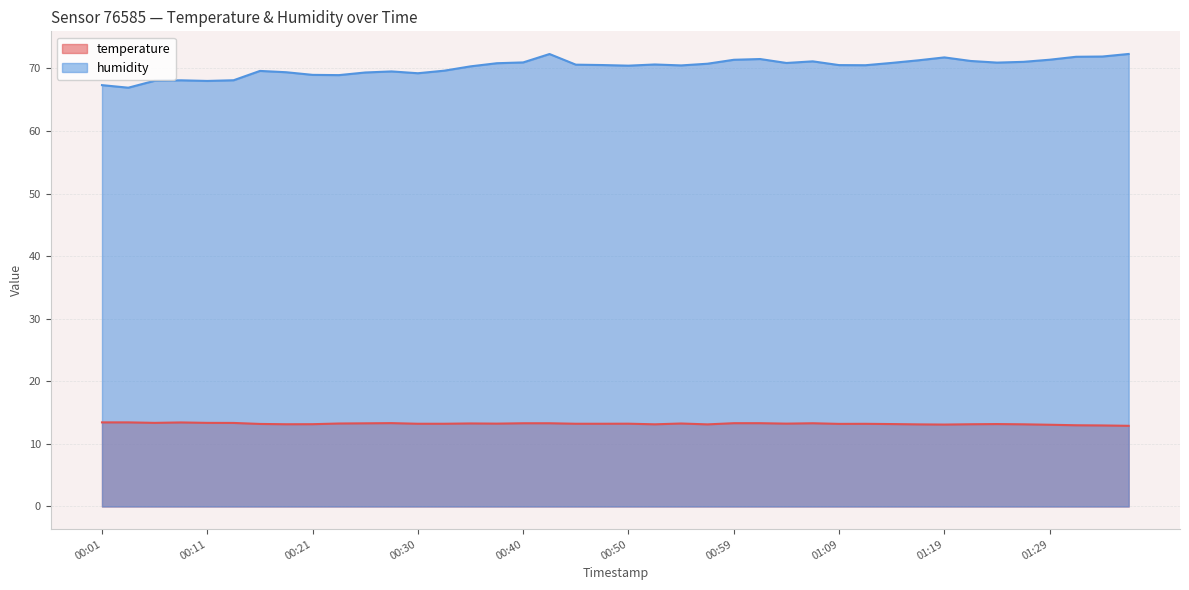

At which category is the sum across all series the highest?

00:42